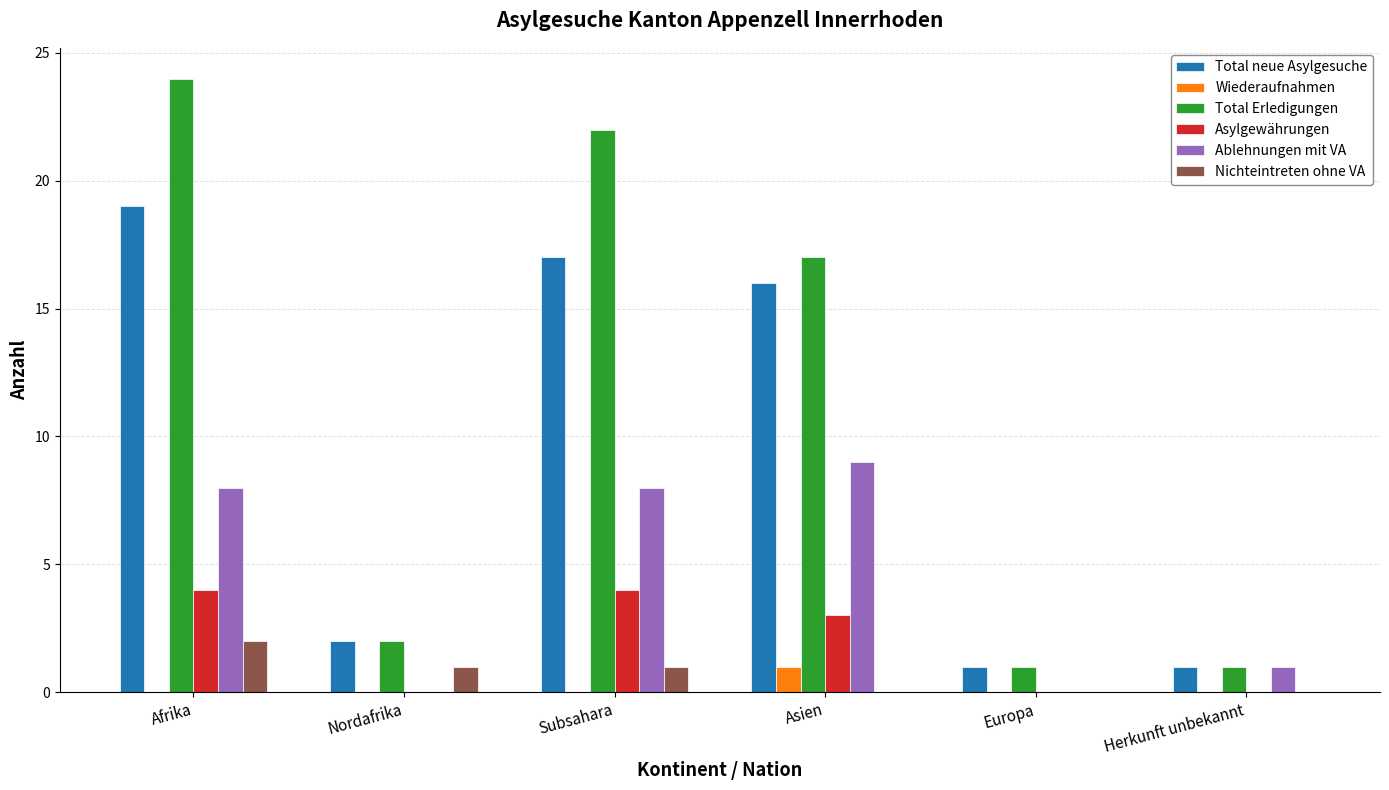

What is the sum of all Total neue Asylgesuche values?

56